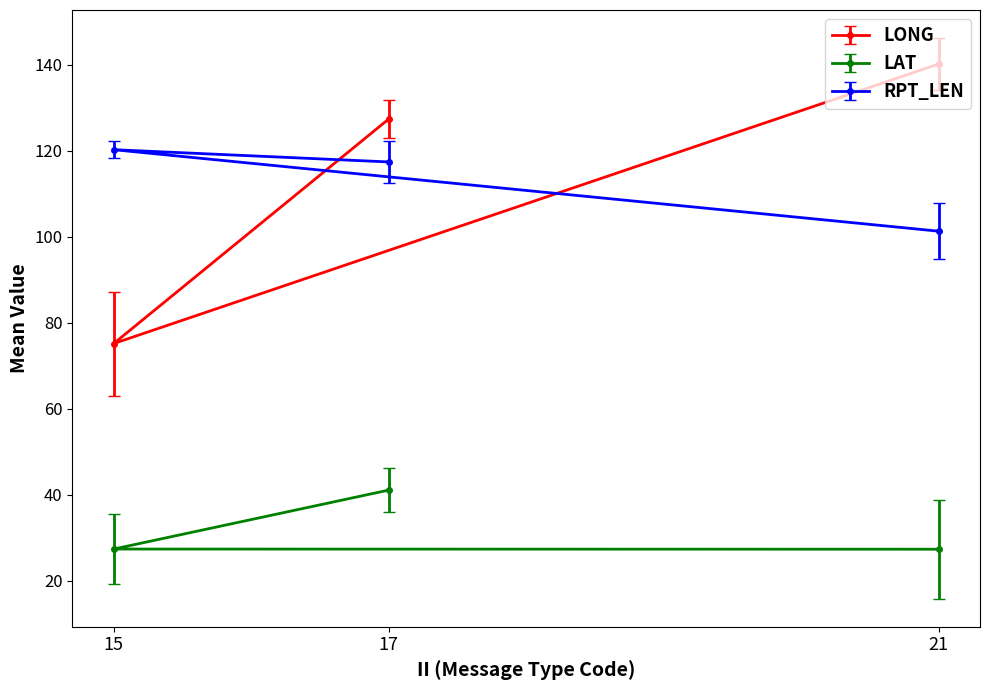

What is the difference between the maximum and minimum values in the LONG series?

65.0